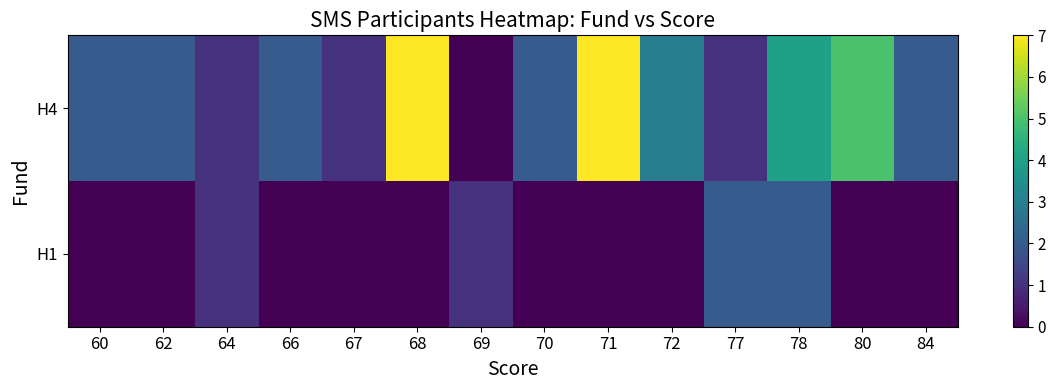

At how many categories does at least one series exceed 1?

11